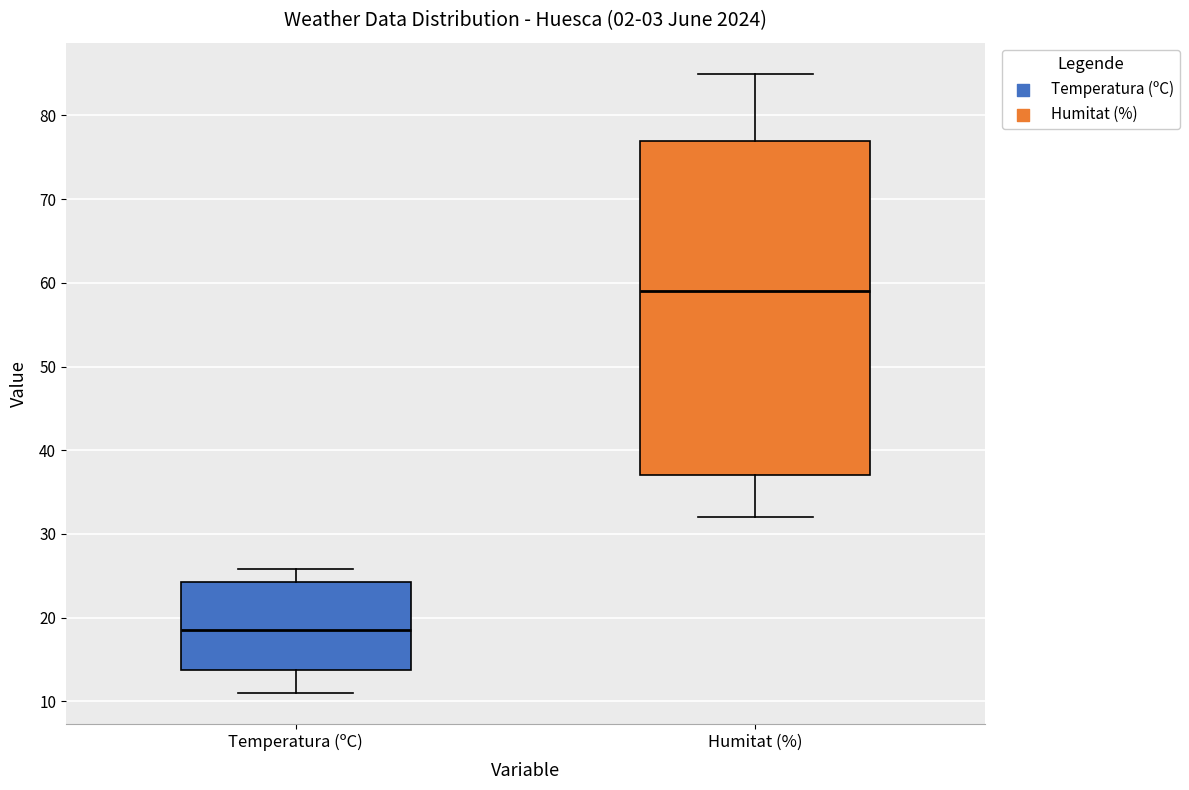

Where is the lower edge of the box for Humitat (%) on the y-axis? The values are not printed on the chart, so give them approximately, as read against the axis.

37